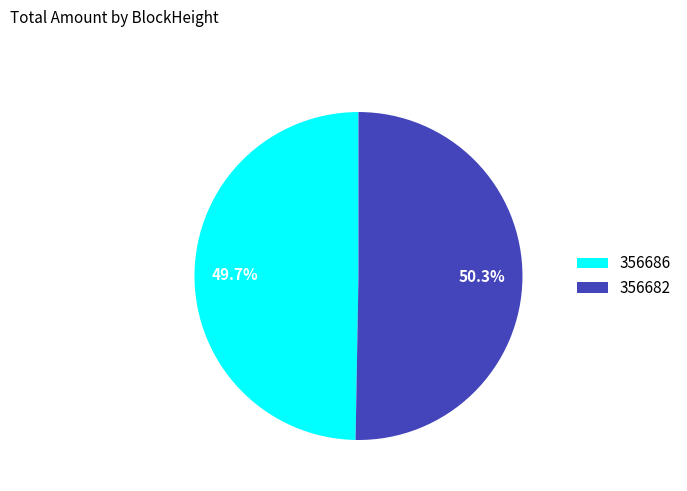

Do 356682 and 356686 together represent more than half of the pie?

Yes